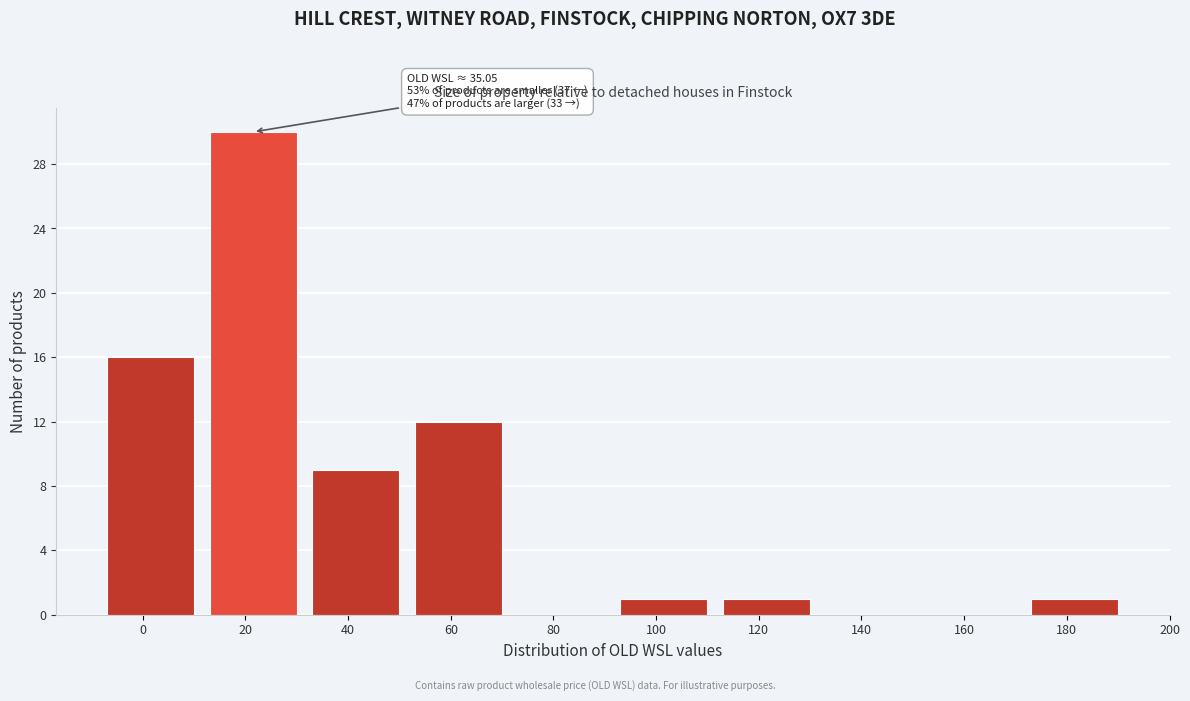

Reading left to right, list all the values displayed in this chart.

0=16	20=30	40=9	60=12	80=0	100=1	120=1	140=0	160=0	180=1